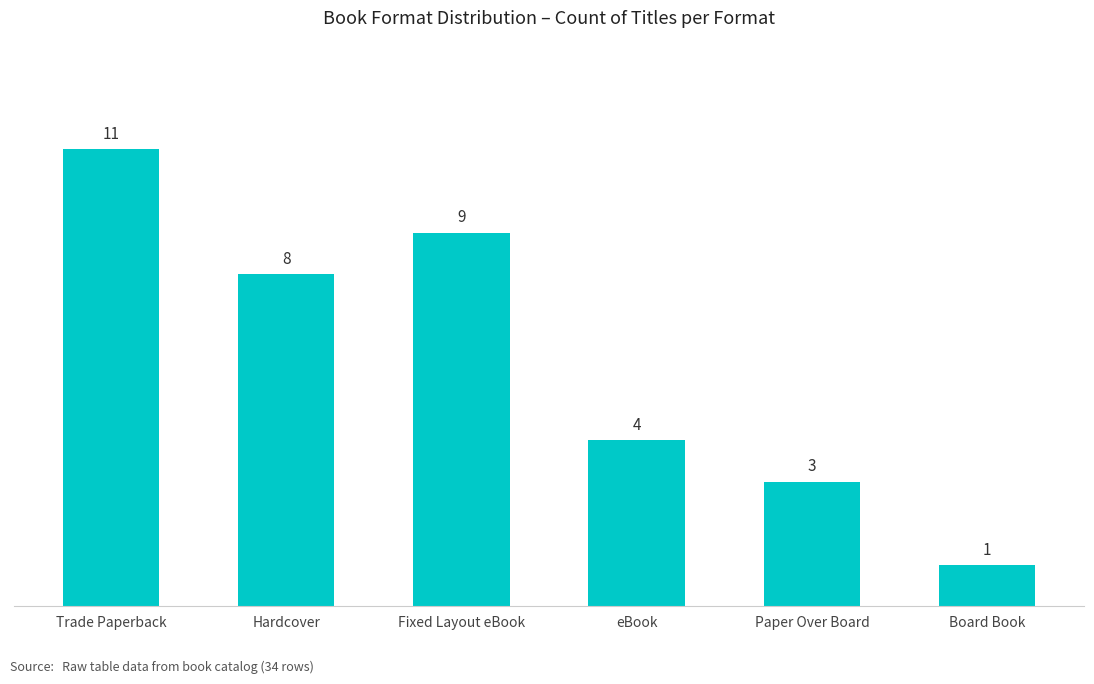

The chart shows a value of 3 at Paper Over Board. True or false?

True